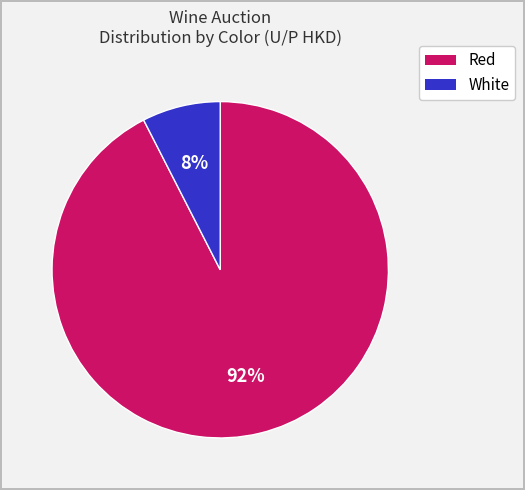

Which category accounts for the majority?

Red